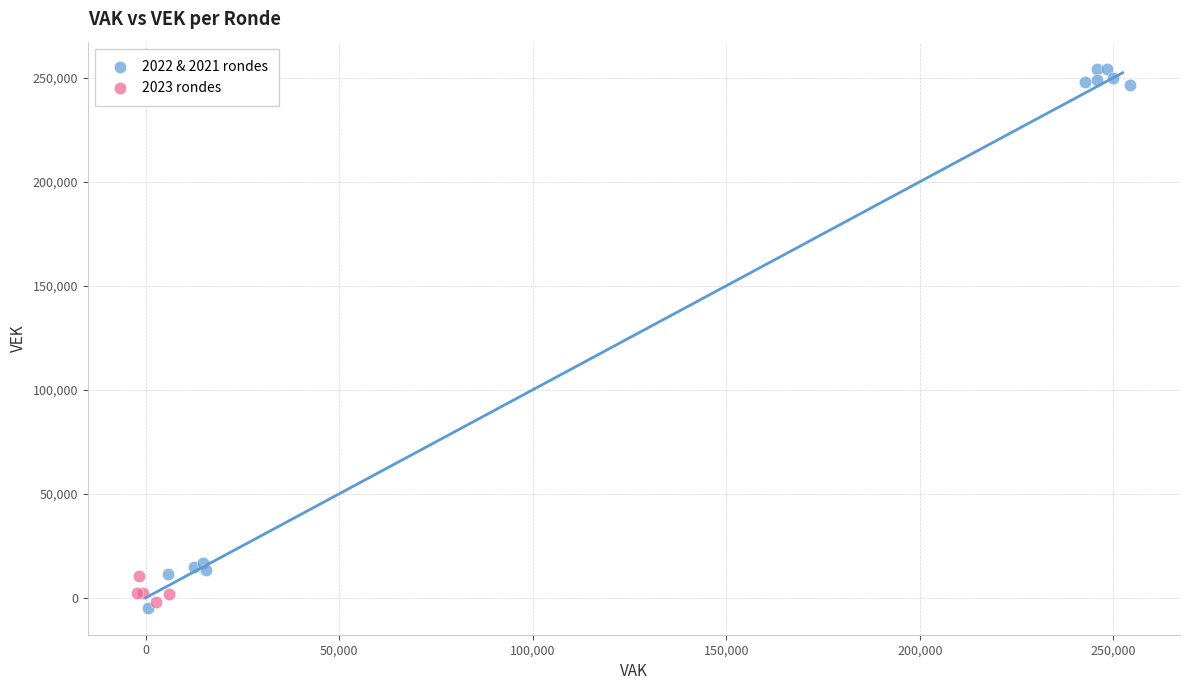

Which series contains the highest Y value?

2022 & 2021 rondes